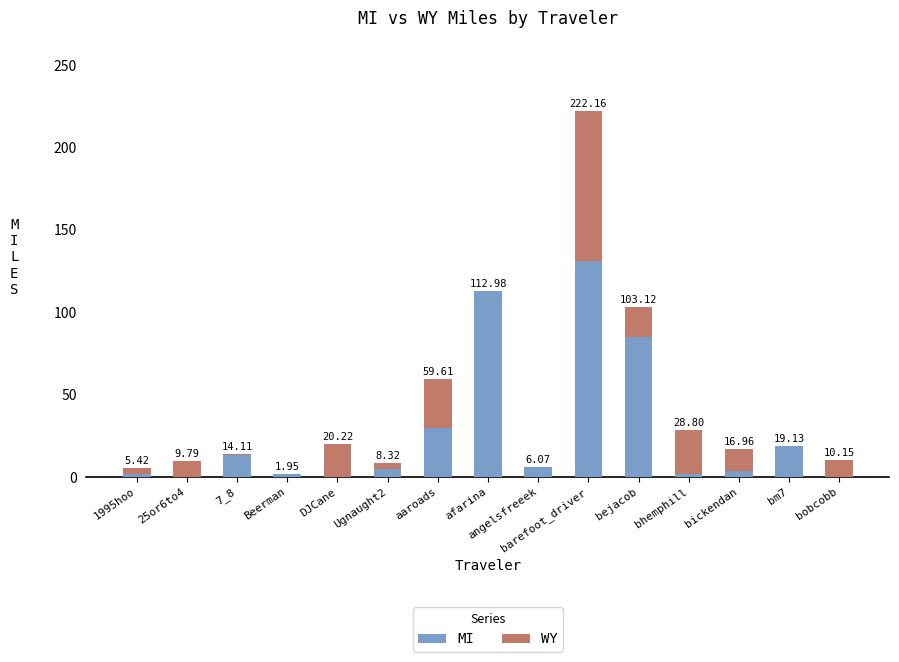

Does the chart contain stacked bars?

Yes